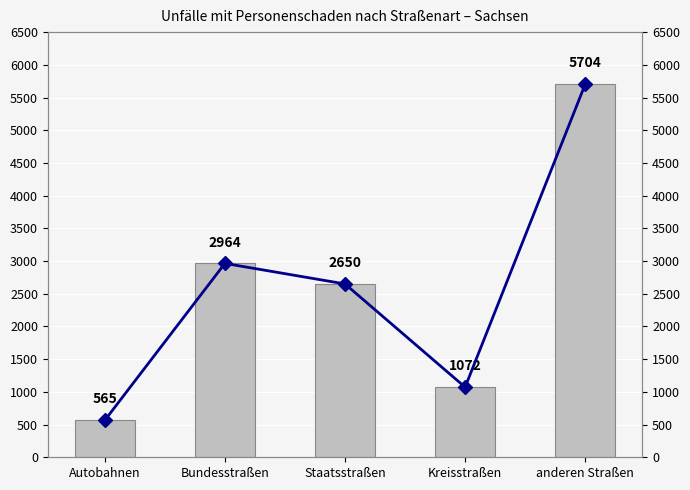

What is the smallest value displayed?

565